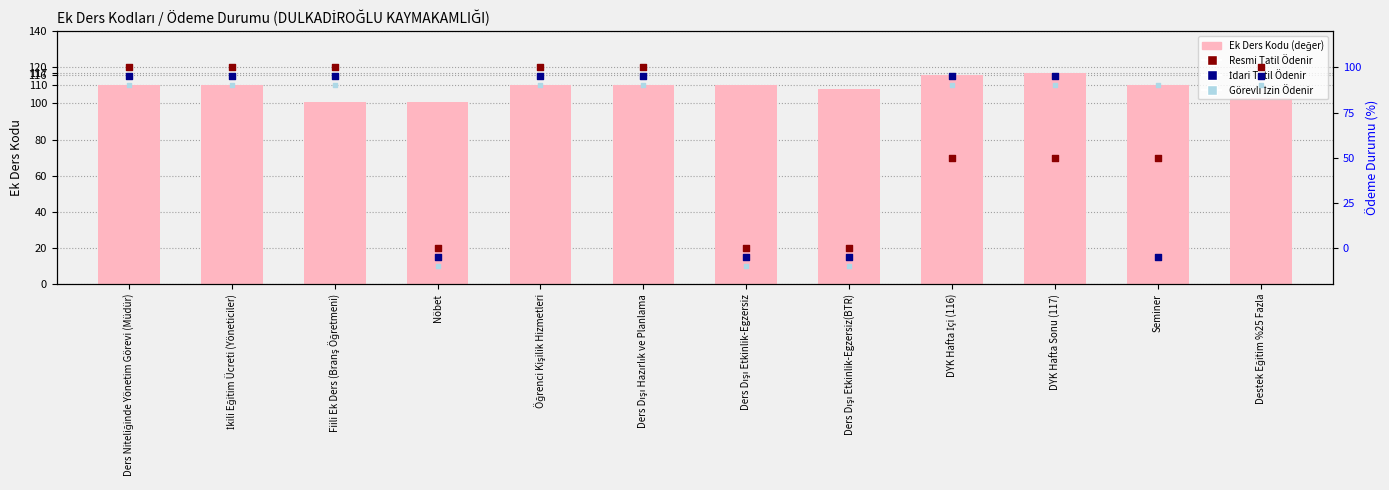

Which series contains the highest Y value?

Ek Ders Kodu